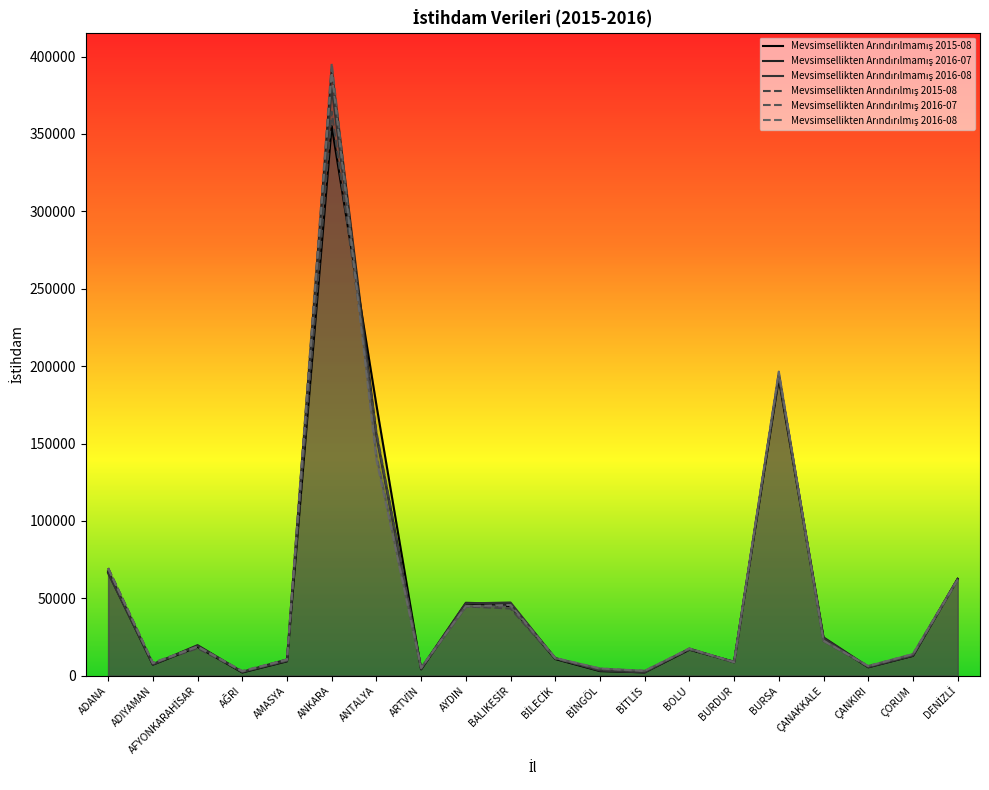

How many interior local valleys does the Mevsimsellikten Arındırılmamış 2016-08 series have?

6